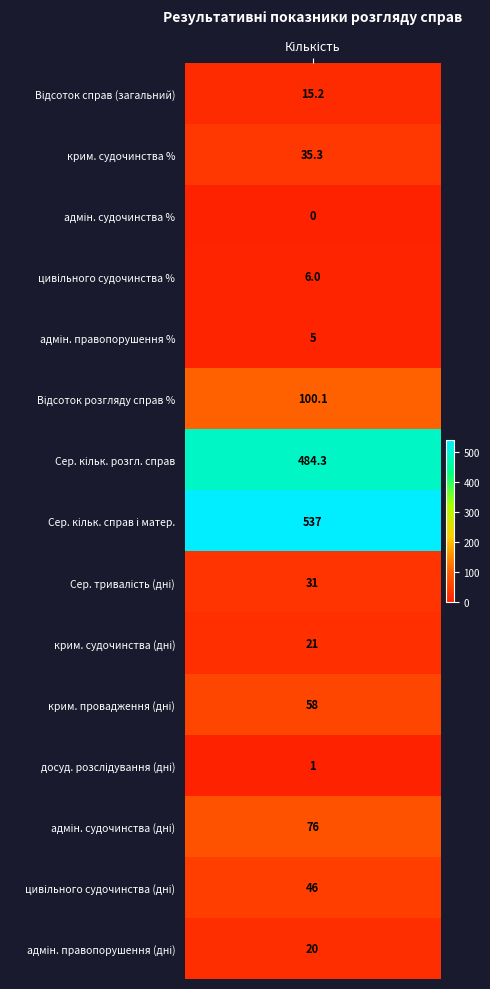

Reading left to right, extract all data points from this chart.

15.2	35.3	0.0	6.0	5.0	100.1	484.3	537.0	31.0	21.0	58.0	1.0	76.0	46.0	20.0